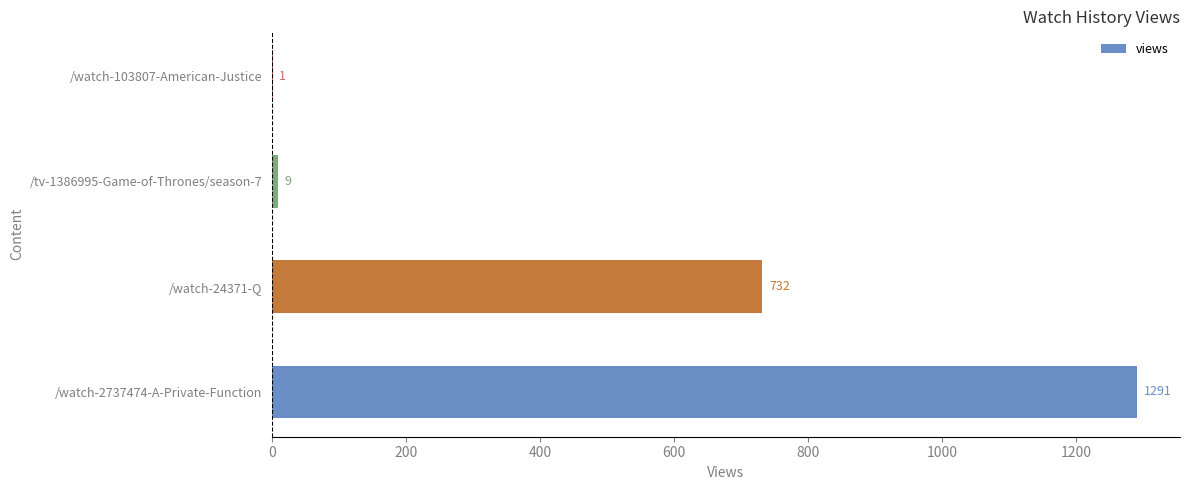

What is the sum of the values at /watch-24371-Q and /watch-2737474-A-Private-Function?

2023